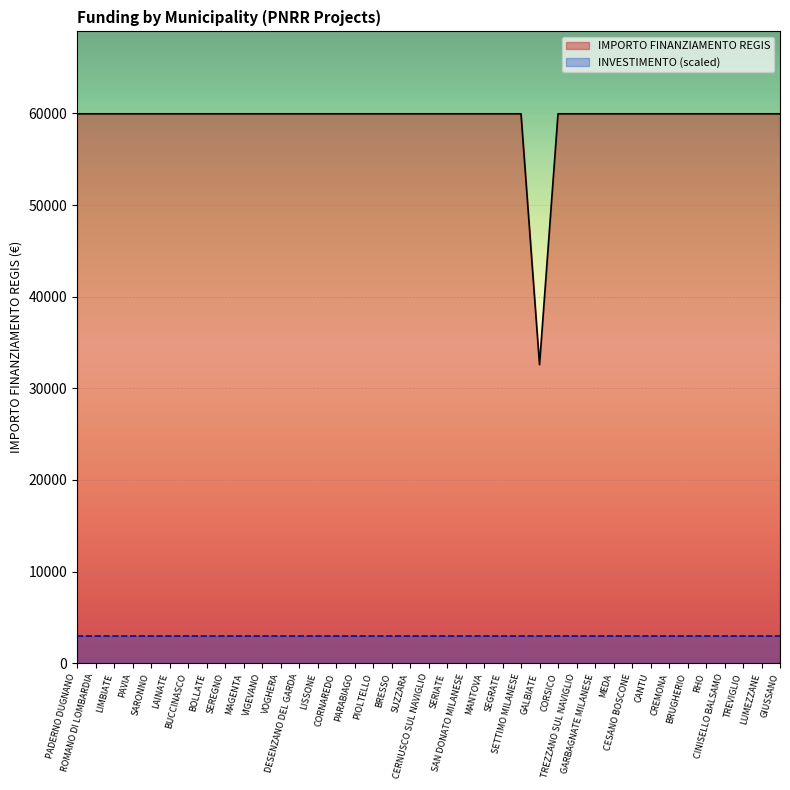

Does the chart display data point markers on the line(s)?

No